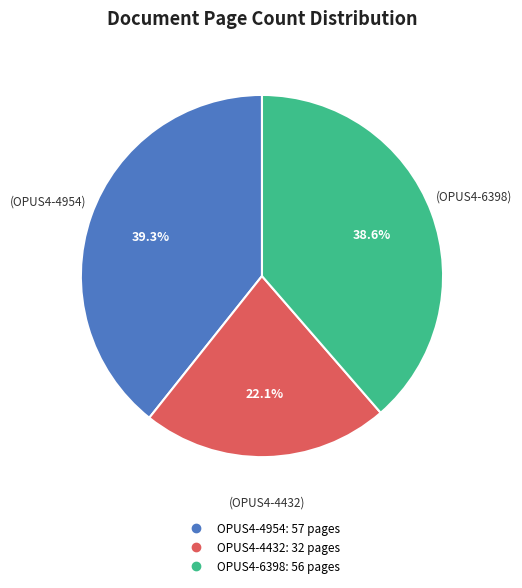

How many segments does this pie chart have?

3